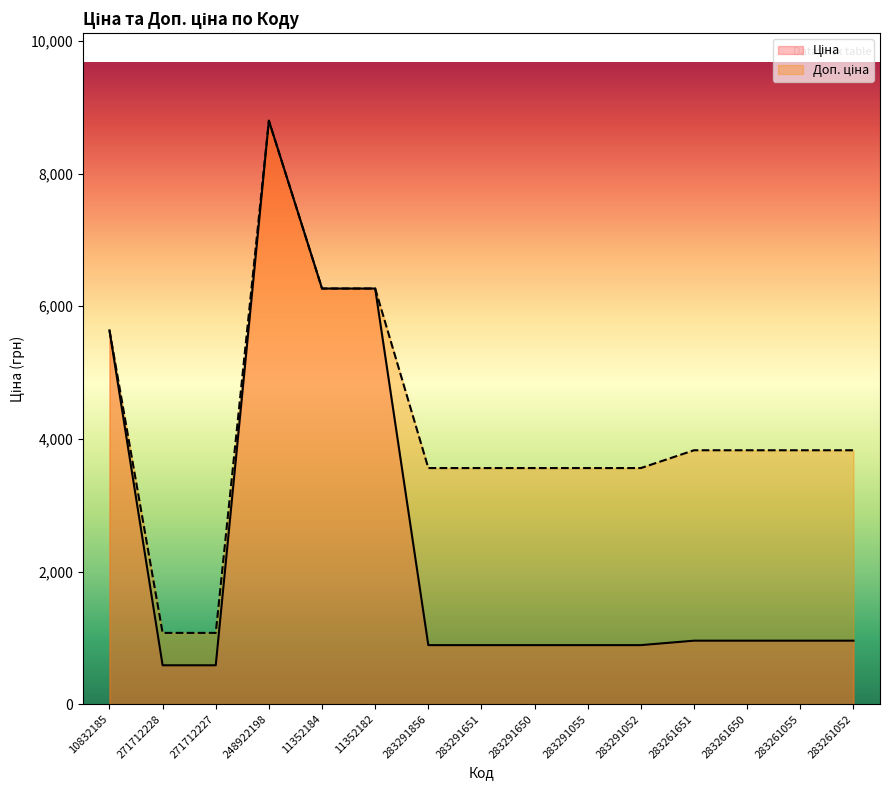

List the series in order of their peak value, lowest first.

Ціна, Доп. ціна